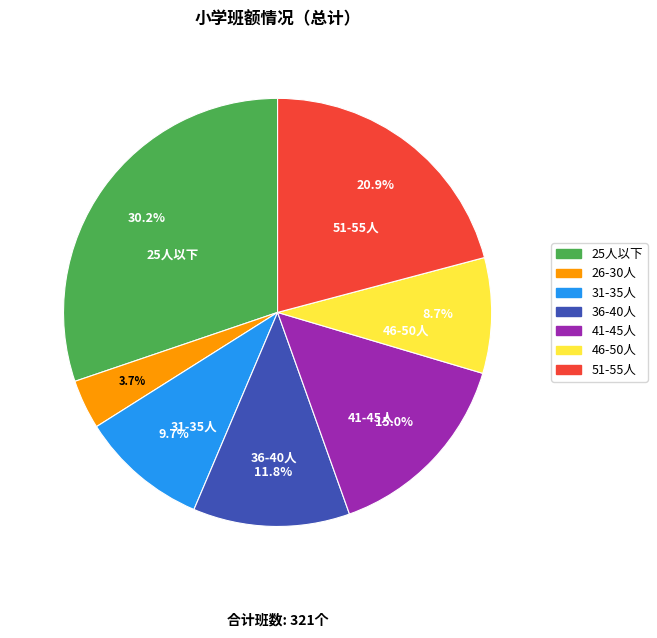

Which slice is the smallest?

26-30人